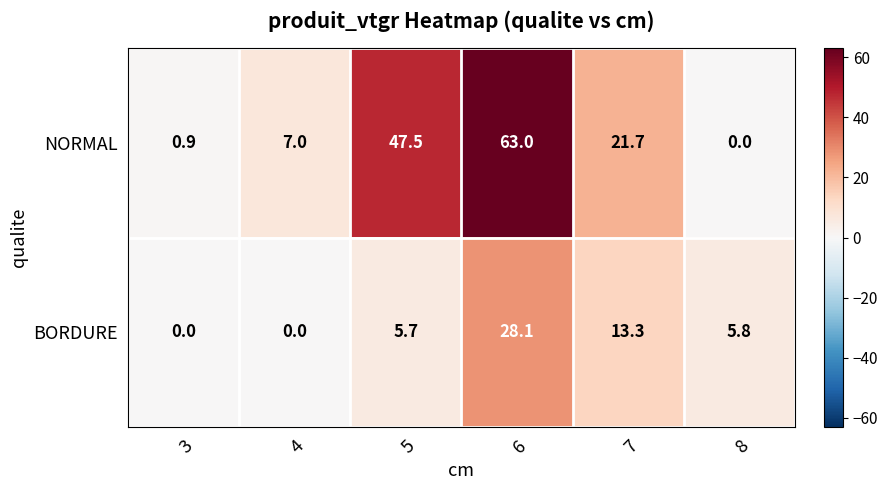

What is the difference between the second highest and second lowest values in the BORDURE series?

13.3